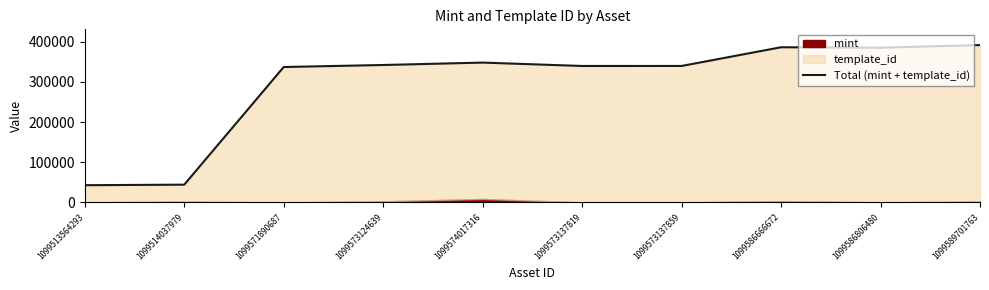

At which category does the data reach its first local valley?

1099573137819